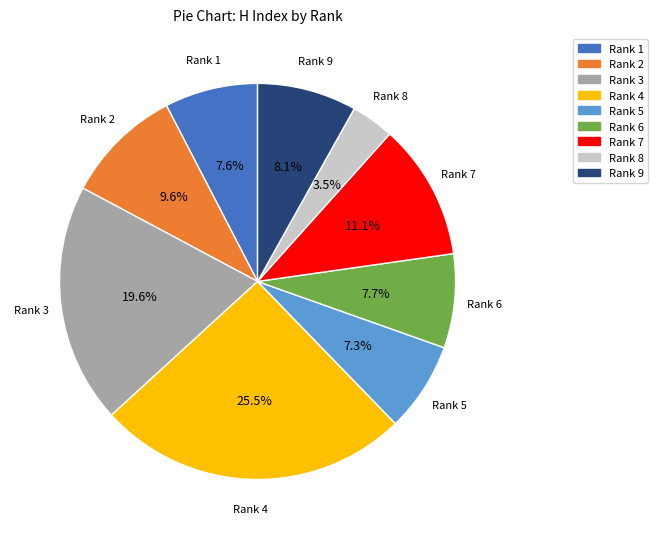

What portion of the pie excludes Rank 4?

74.5%